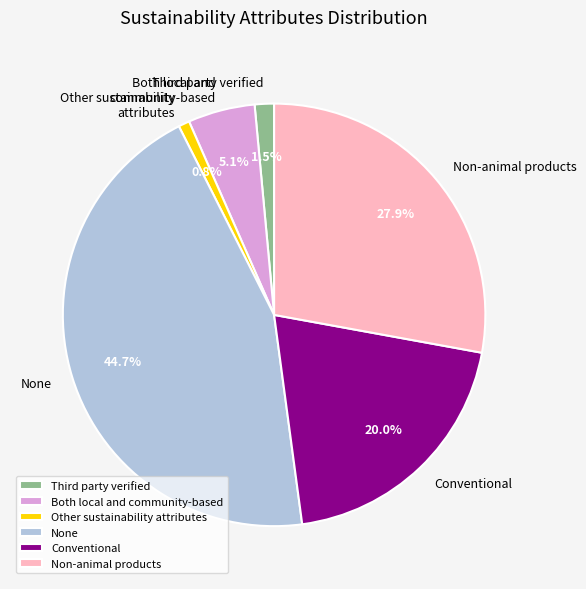

Count the number of slices in the pie.

6